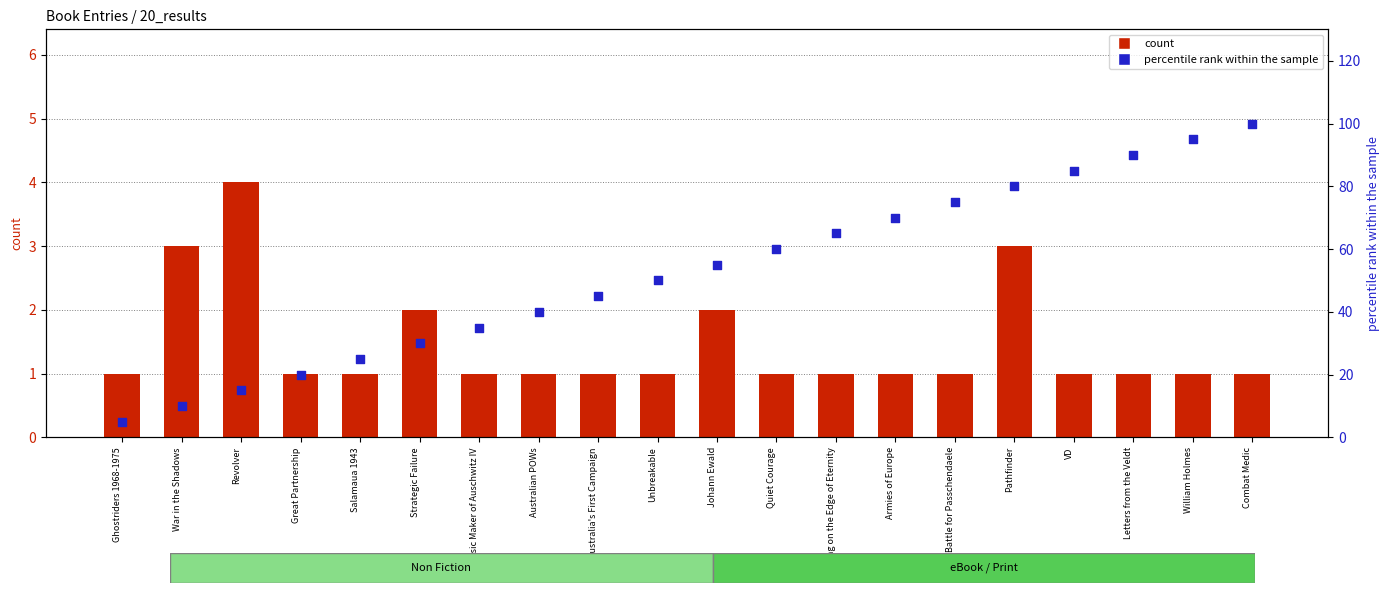

At which category is the sum across all series the highest?

Combat Medic